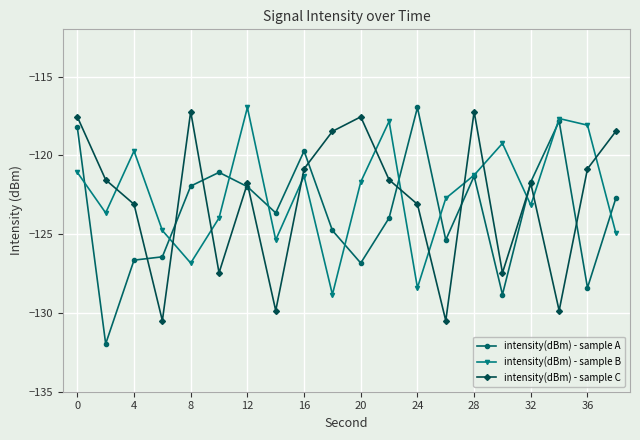

Count the number of data series in this chart.

3